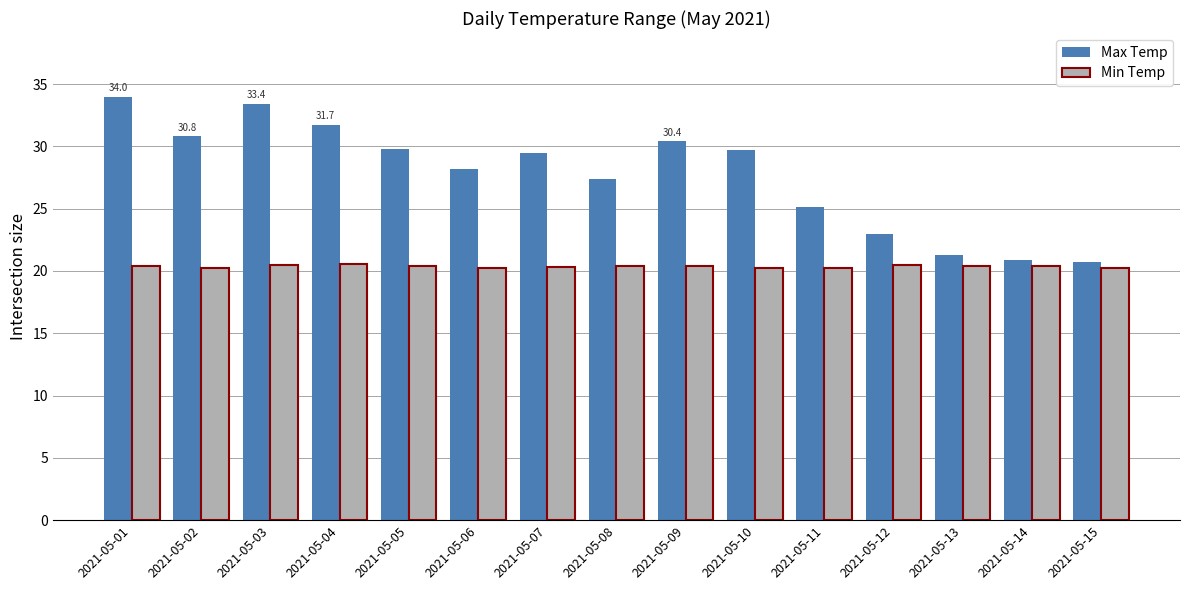

Is the value of Min Temp at 2021-05-07 greater than the value of Max Temp at 2021-05-05?

No